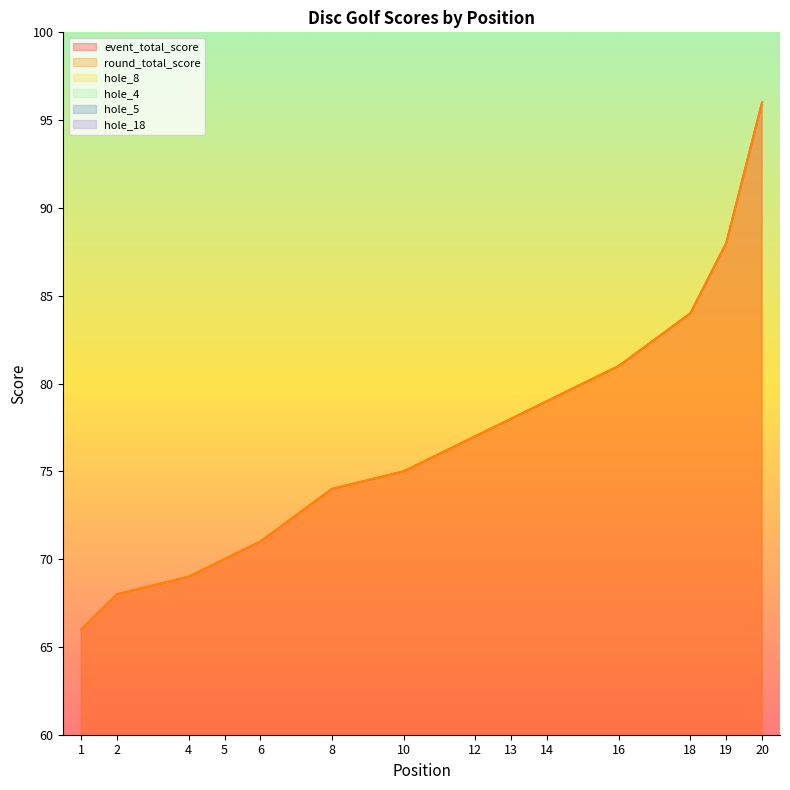

The hole_4 series shows 2 at 19. True or false?

False